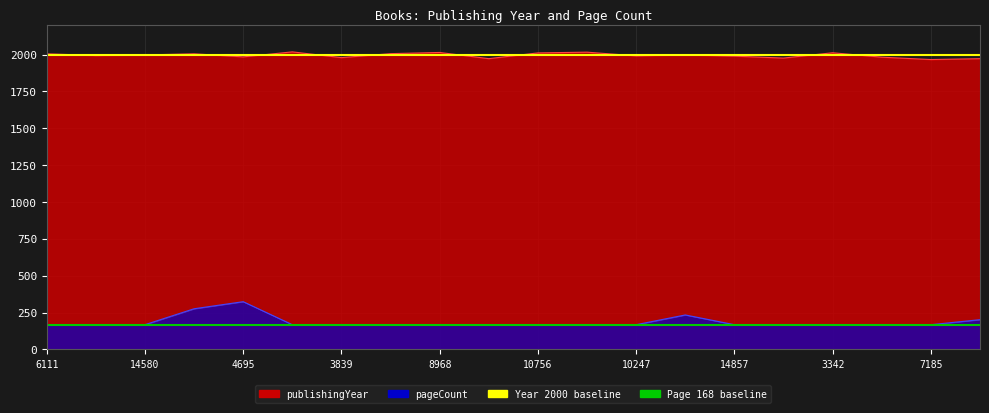

Does the chart have visible grid lines?

Yes